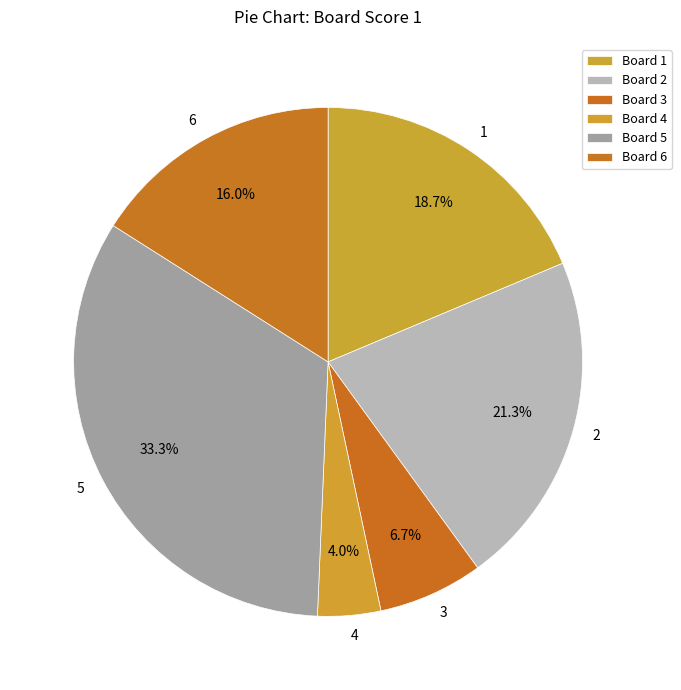

How many segments does this pie chart have?

6